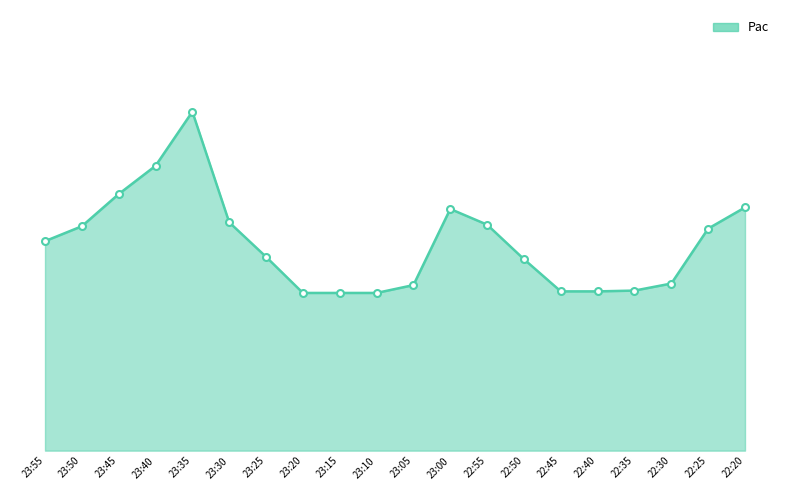

Is this an area chart (filled region under the line)?

Yes